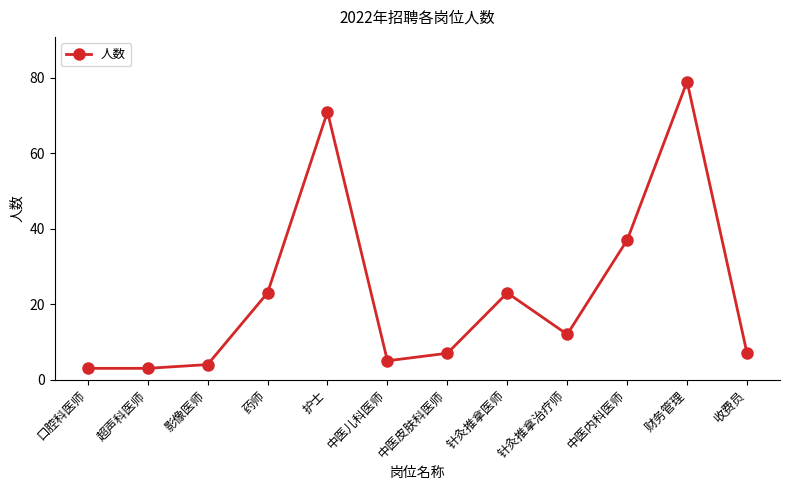

The chart shows a value of 4 at 影像医师. True or false?

True